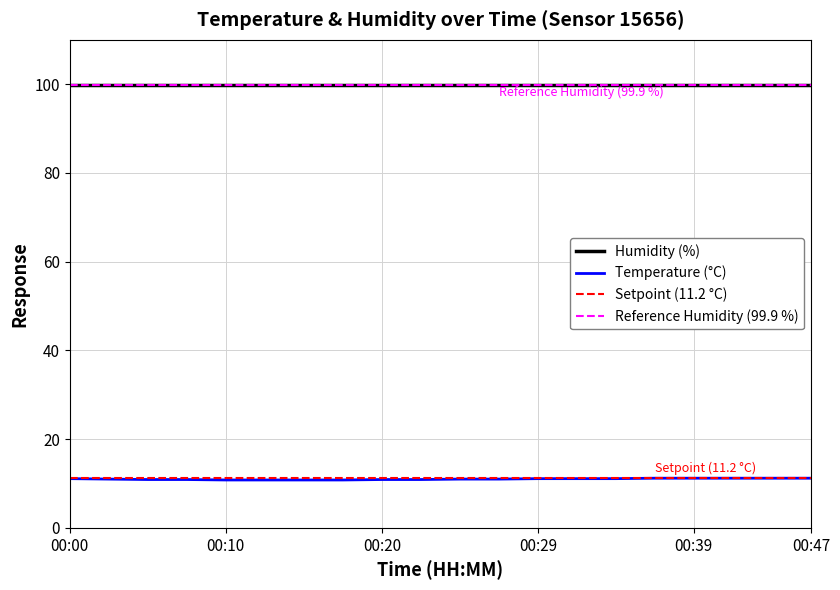

Rank the categories by value from highest to lowest.

00:37, 00:39, 00:42, 00:44, 00:47, 00:00, 00:29, 00:32, 00:34, 00:02, 00:24, 00:27, 00:05, 00:07, 00:20, 00:22, 00:10, 00:12, 00:15, 00:17